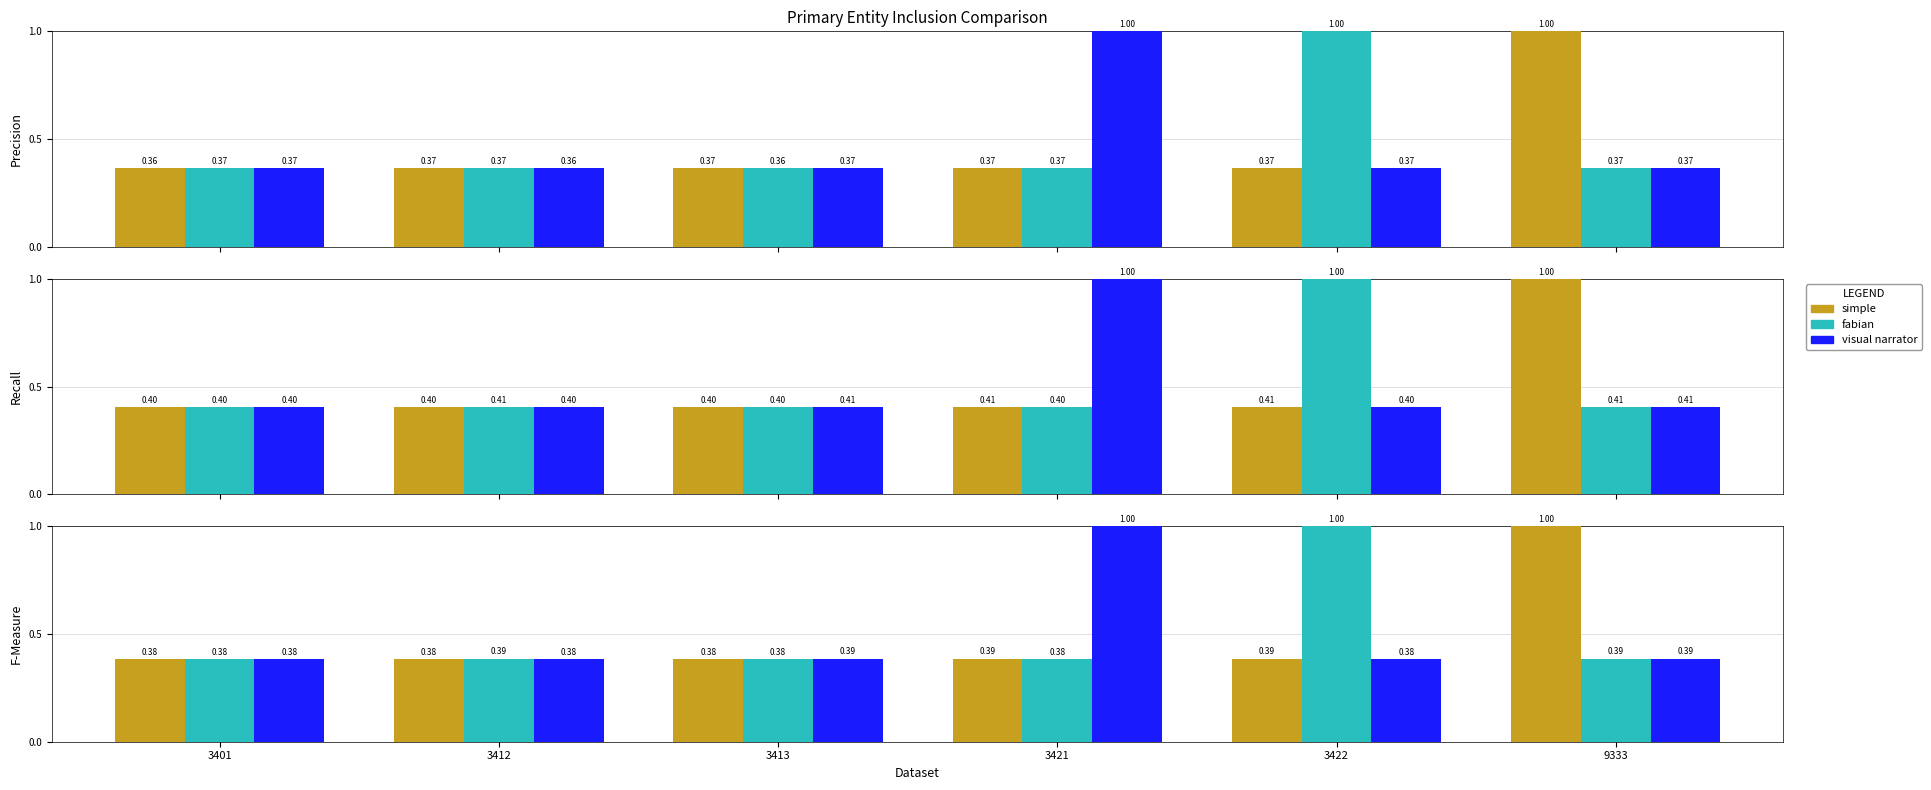

How many bars are there in each group?

3